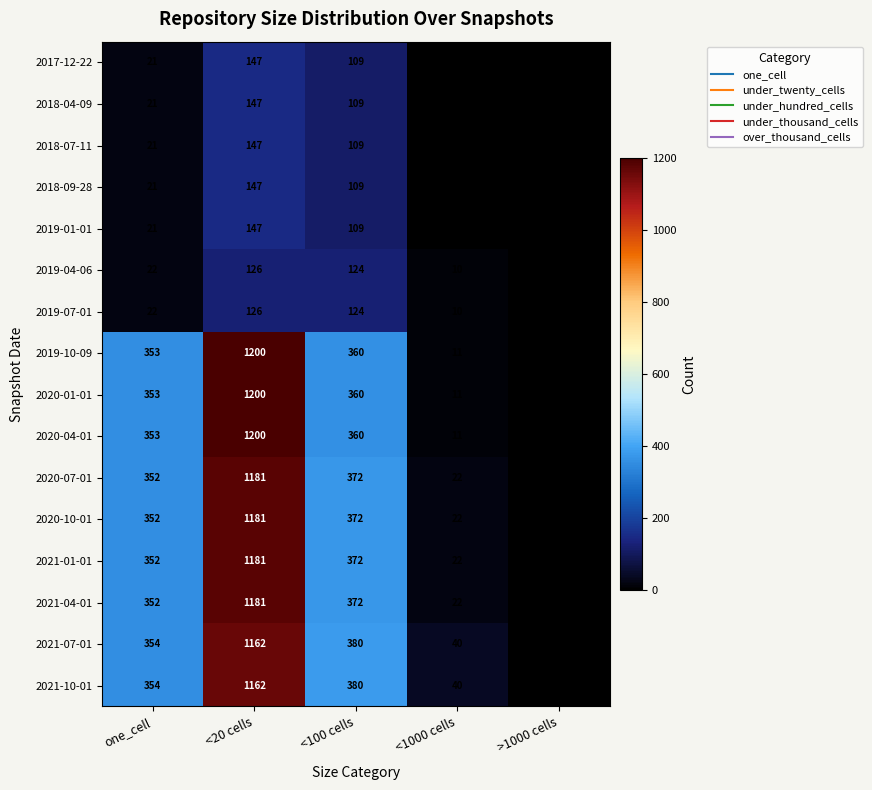

How many values in 2019-04-06 are above zero?

4